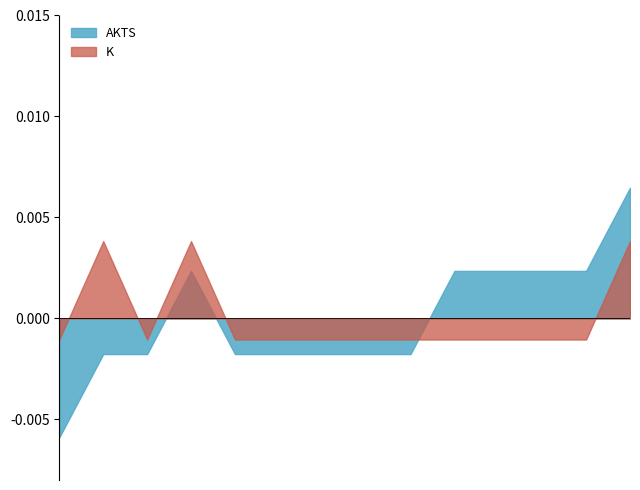

True or false: AKTS and K cross at least once.

True